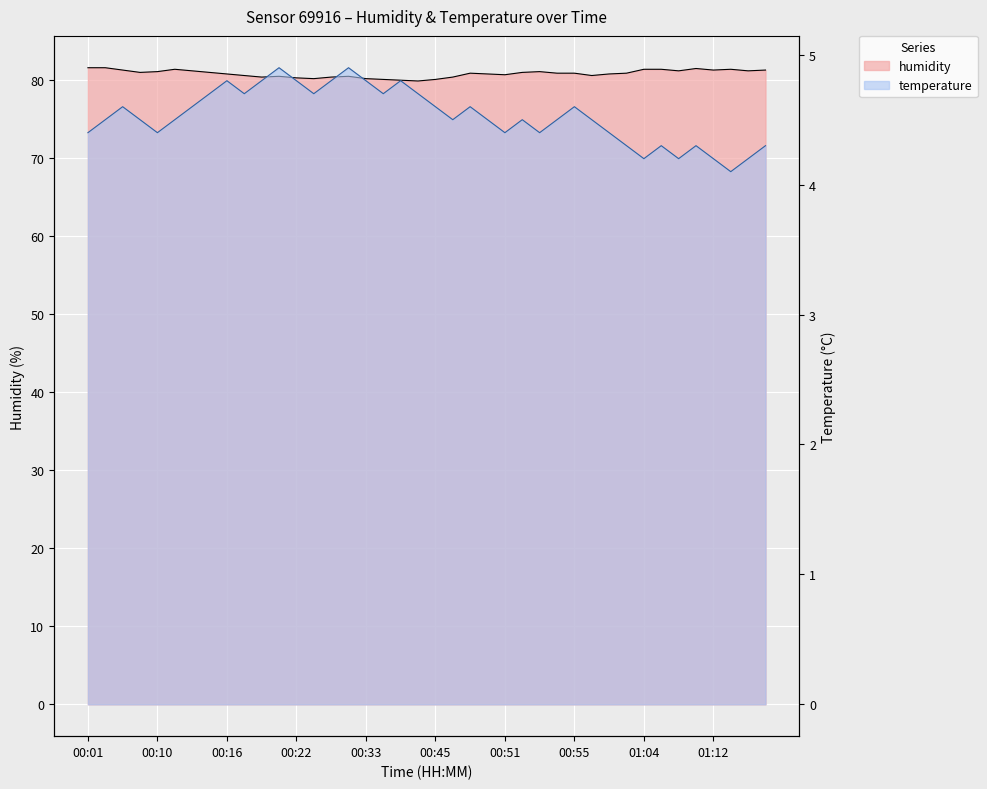

Approximately how many times larger is the value at 00:22 compared to 00:45?

1.0